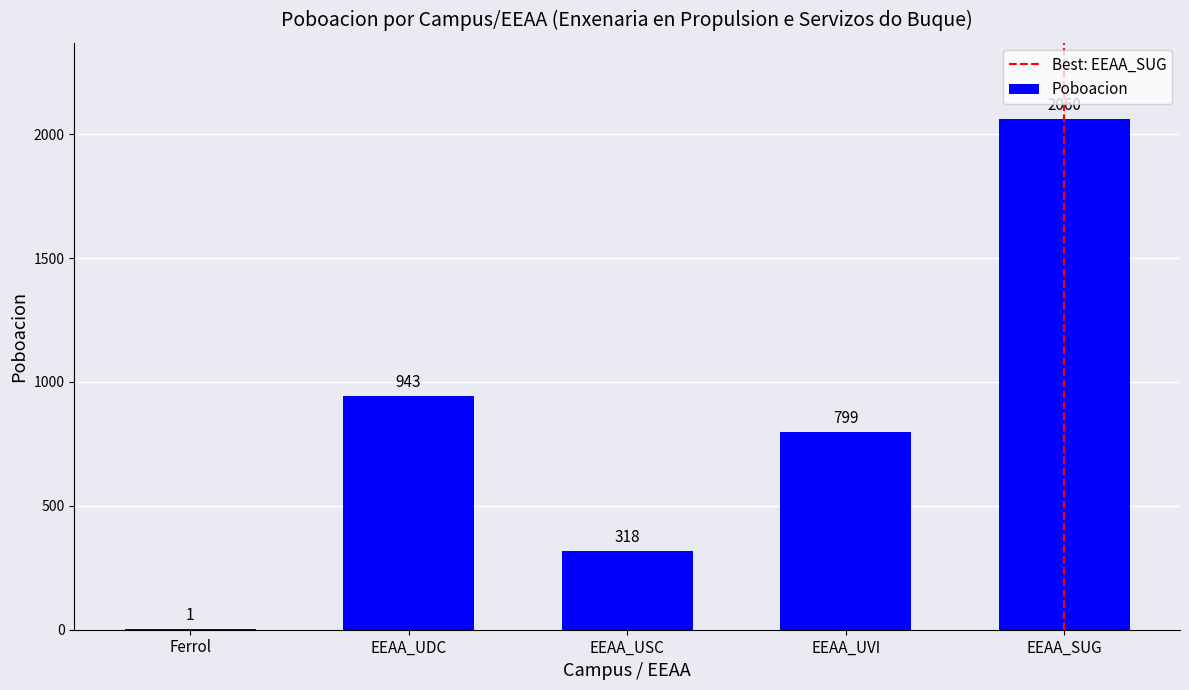

What is the sum of all values?

4121